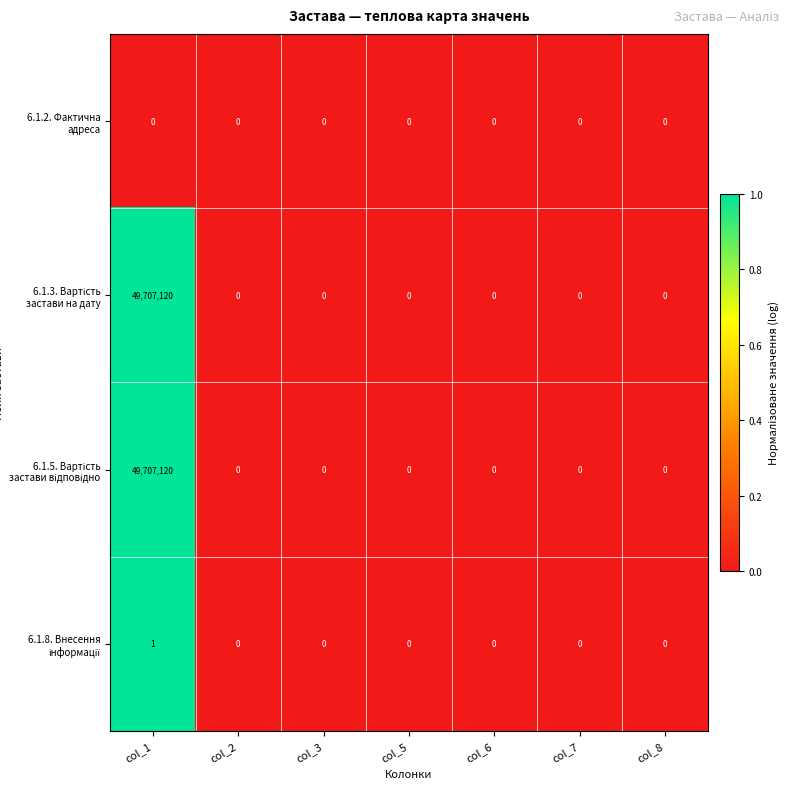

At which category is the sum across all series the highest?

col_1